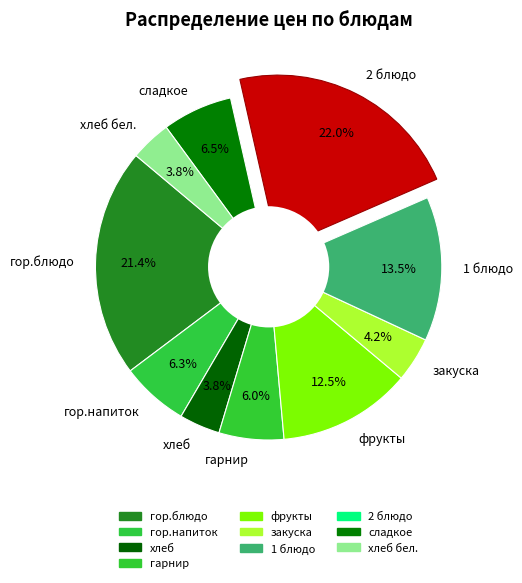

Is it true that хлеб бел. is 16% of the pie?

False